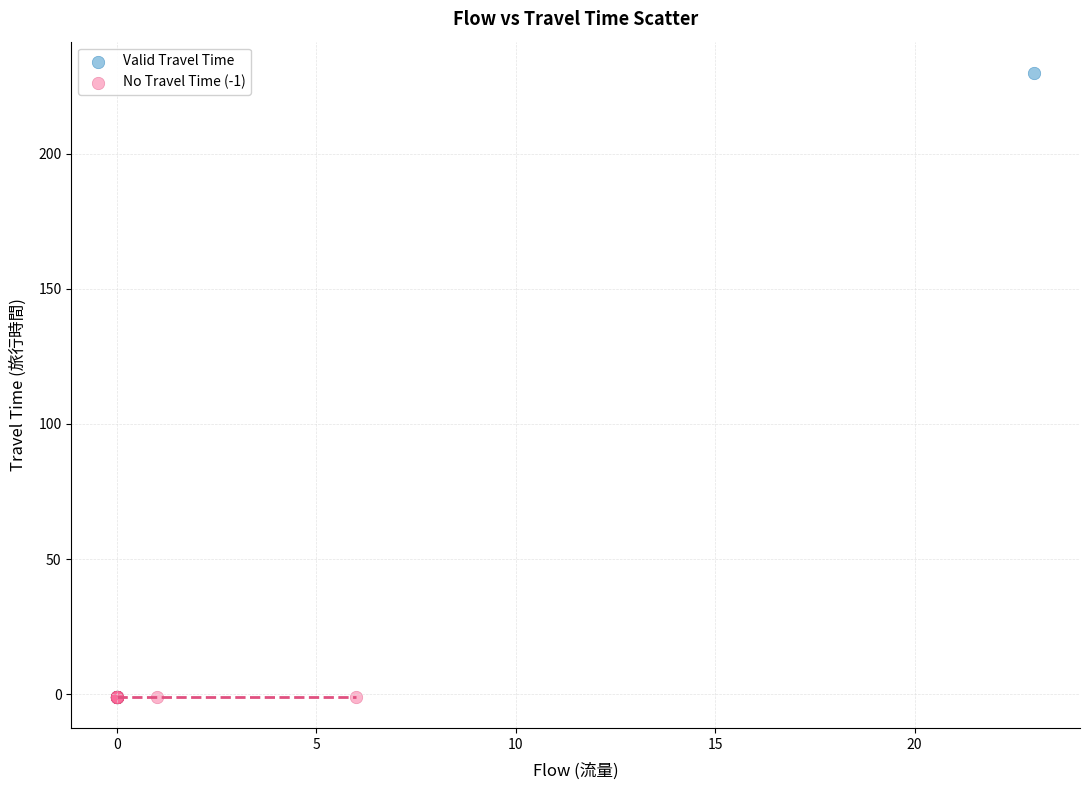

What are all the series names shown in the legend?

Valid Travel Time, No Travel Time (-1)